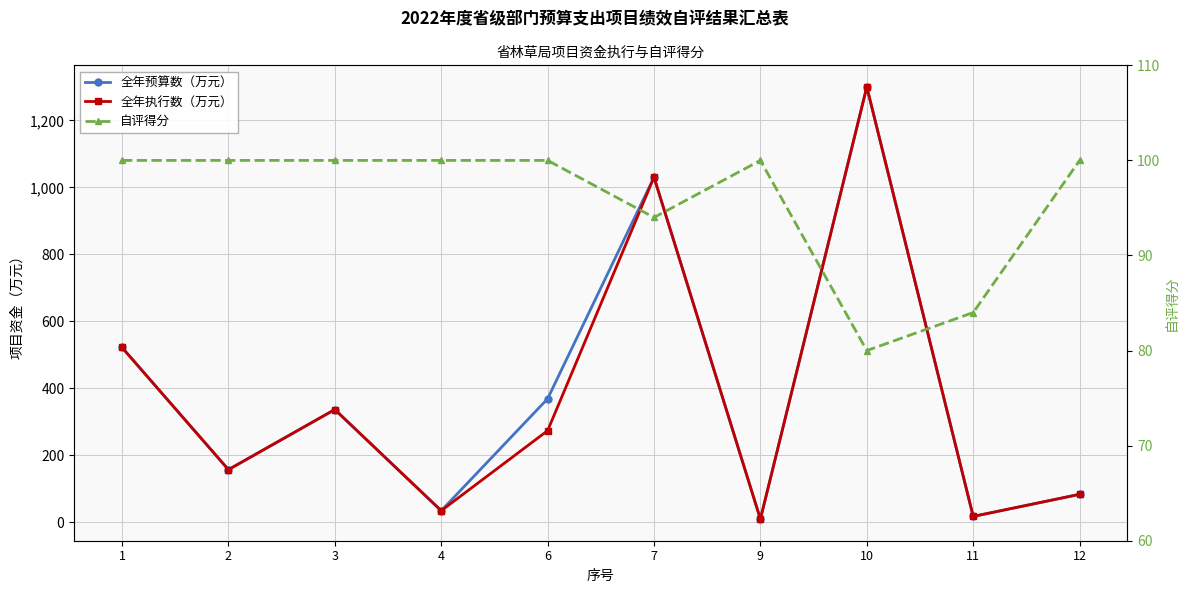

What is the difference between the second highest and second lowest values in the 全年预算数（万元） series?

1012.5